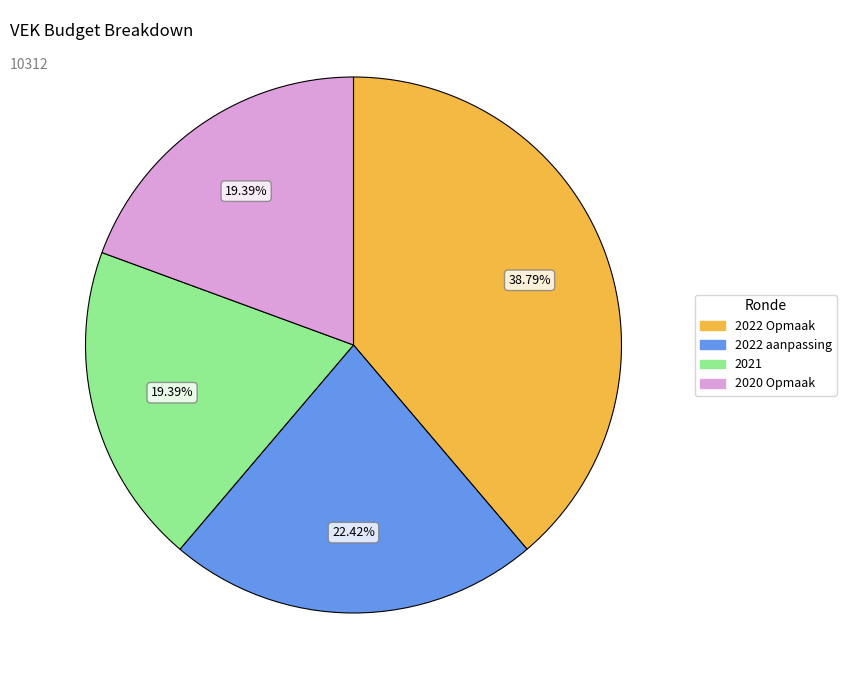

True or false: 2022 aanpassing accounts for 22% of the total.

True